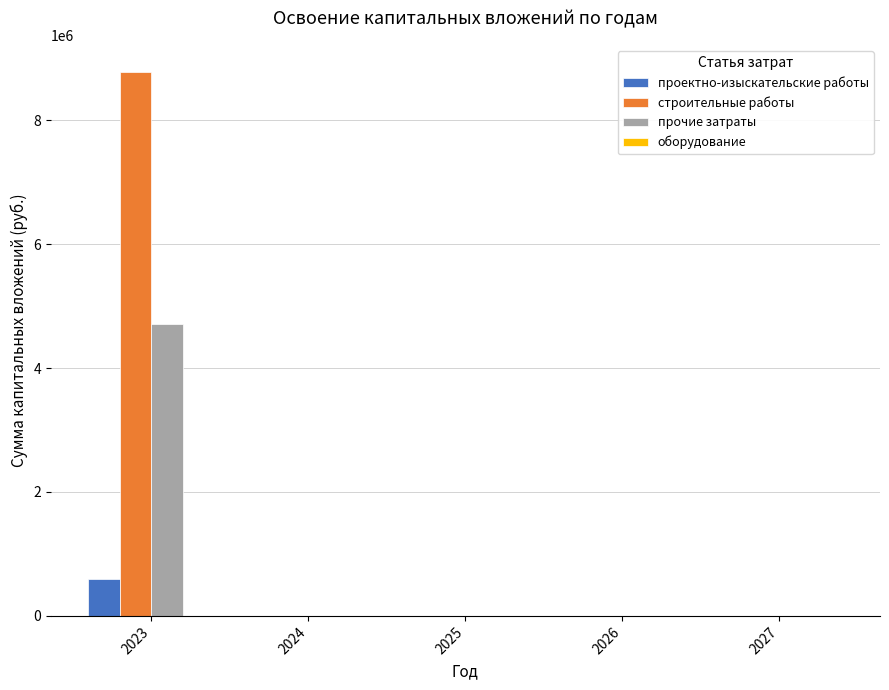

What is the greatest value displayed?

8775376